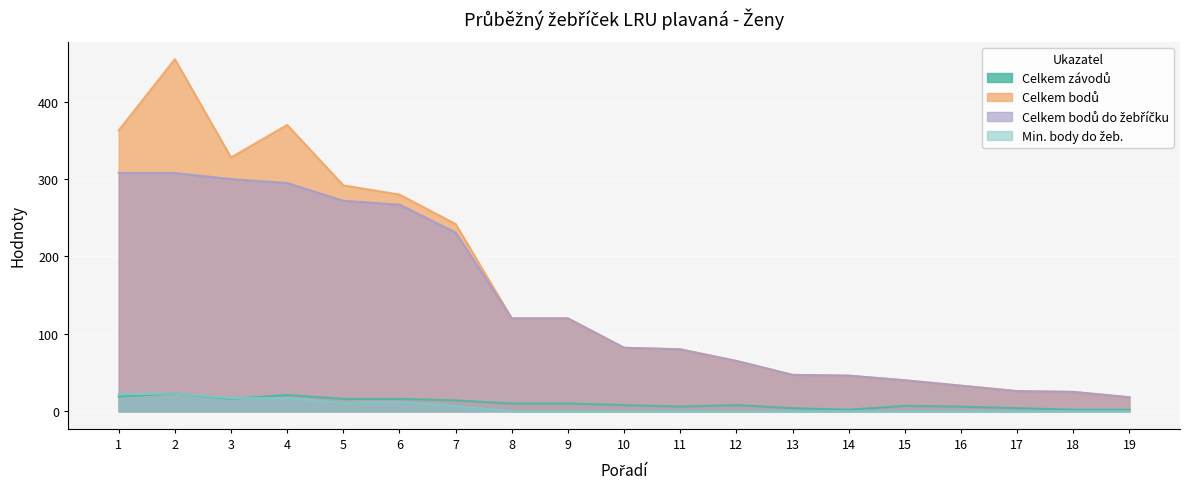

At how many categories does at least one series exceed 159?

7